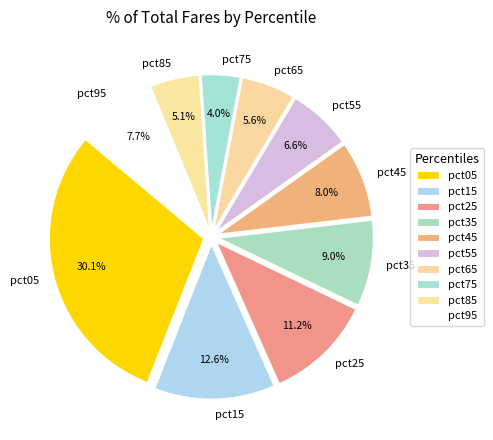

The pct75 slice represents 4% of the pie. True or false?

True